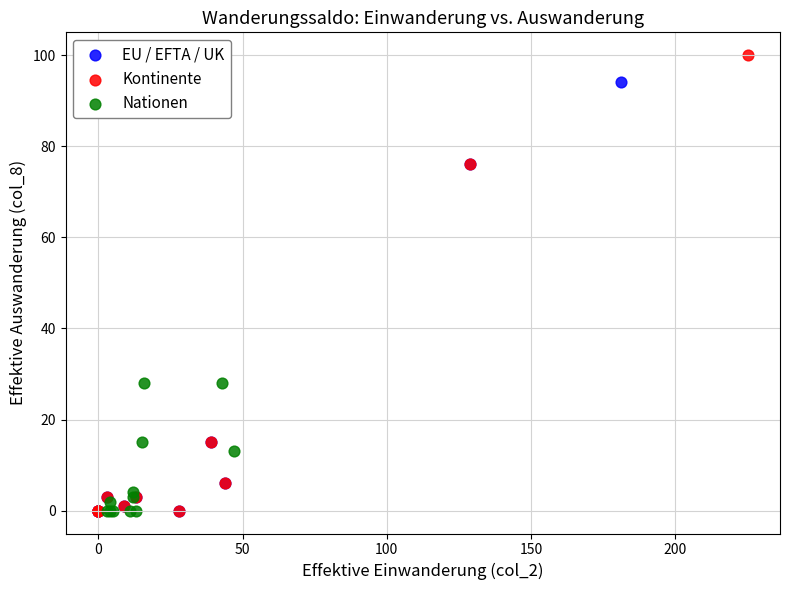

Which series has the largest Y range (max minus min)?

Kontinente